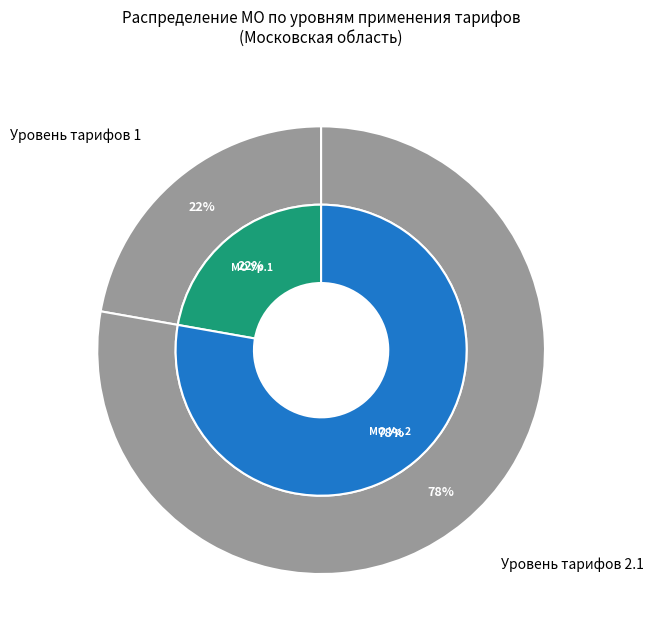

Is the sum of Уровень 2.1 and Уровень 1 greater than half?

Yes